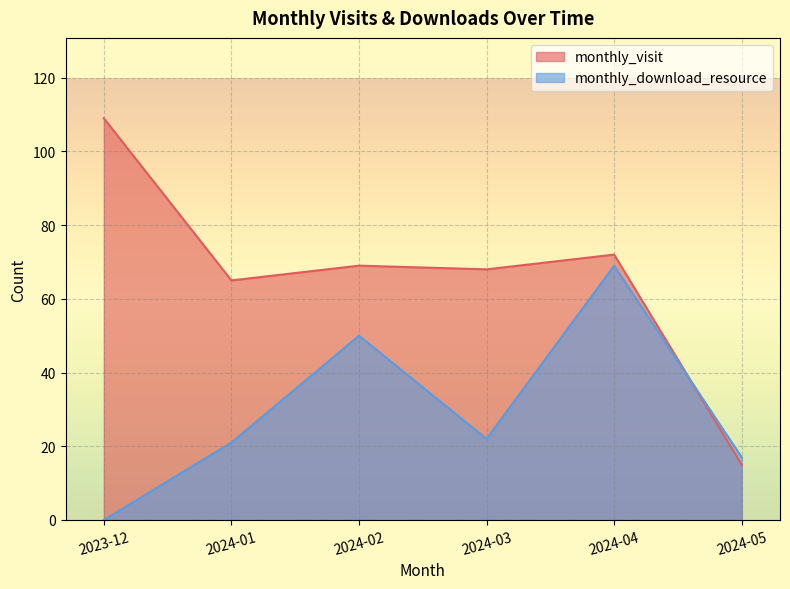

What is the sum of the monthly_download_resource values at 2023-12 and 2024-02?

50